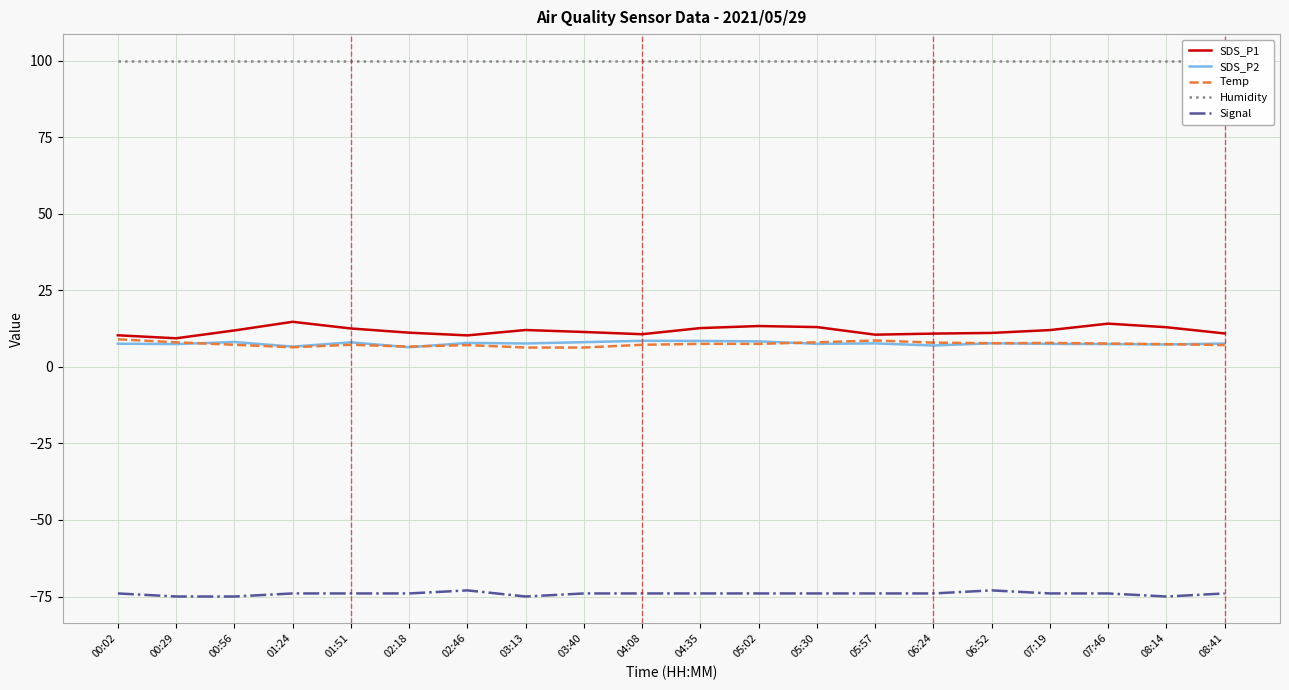

Rank the series by their maximum value, from highest to lowest.

Humidity, SDS_P1, Temp, SDS_P2, Signal